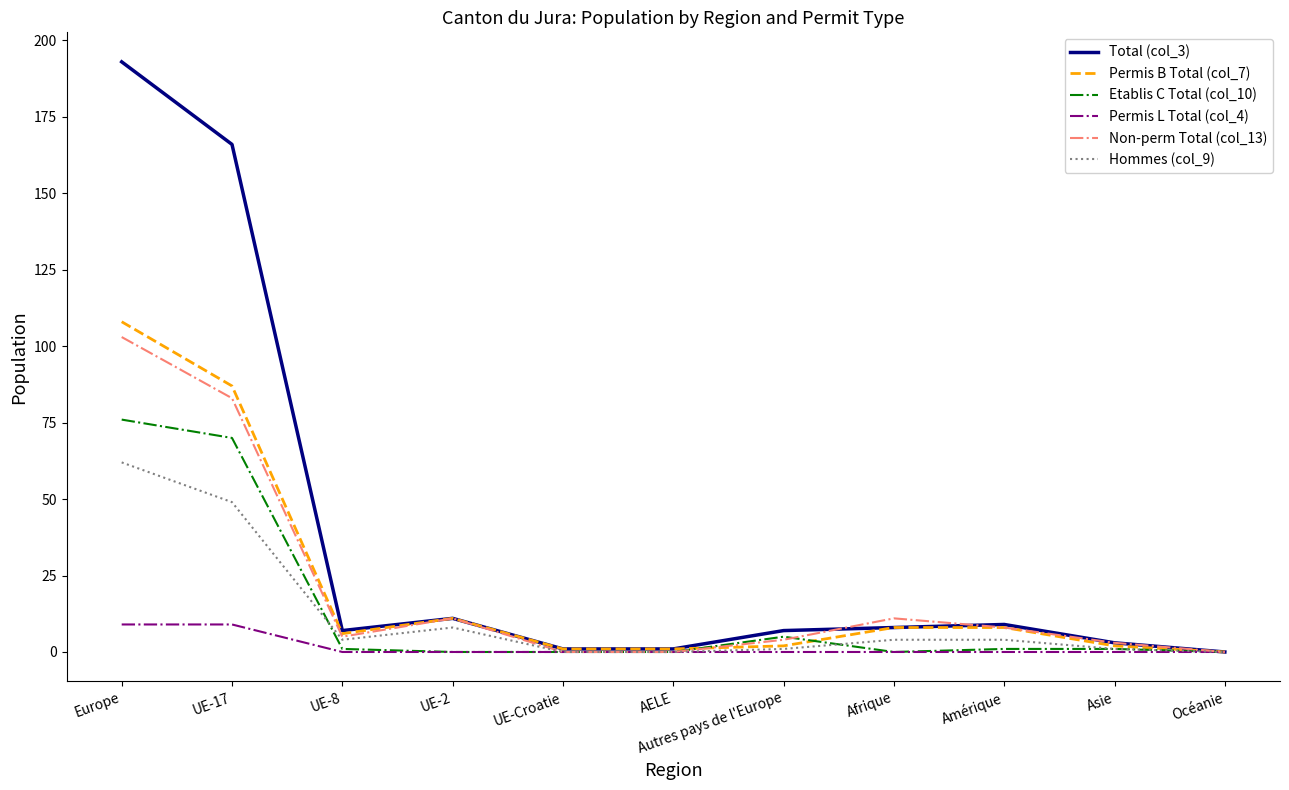

Which series has the widest spread of values?

Total (col_3)